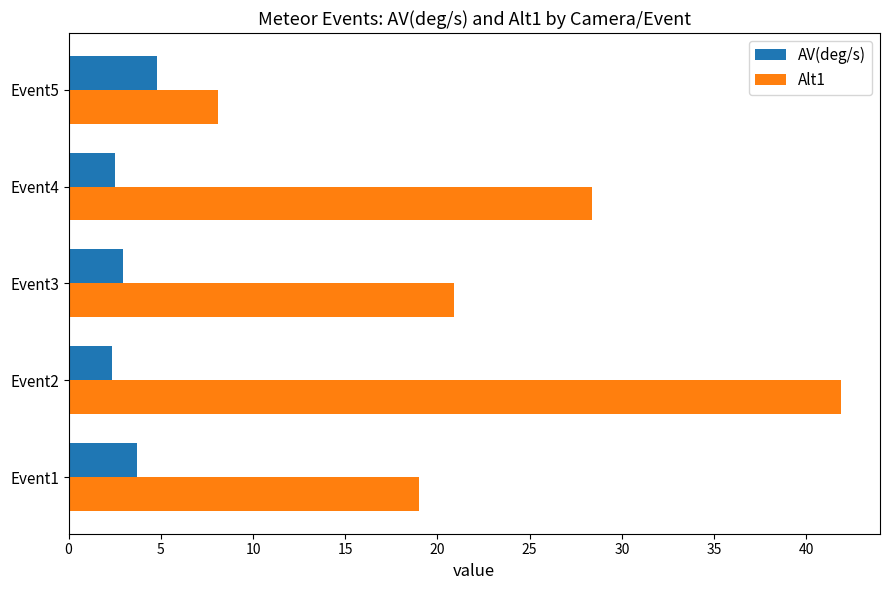

The value of AV(deg/s) at Event1 is 5.3. True or false?

False